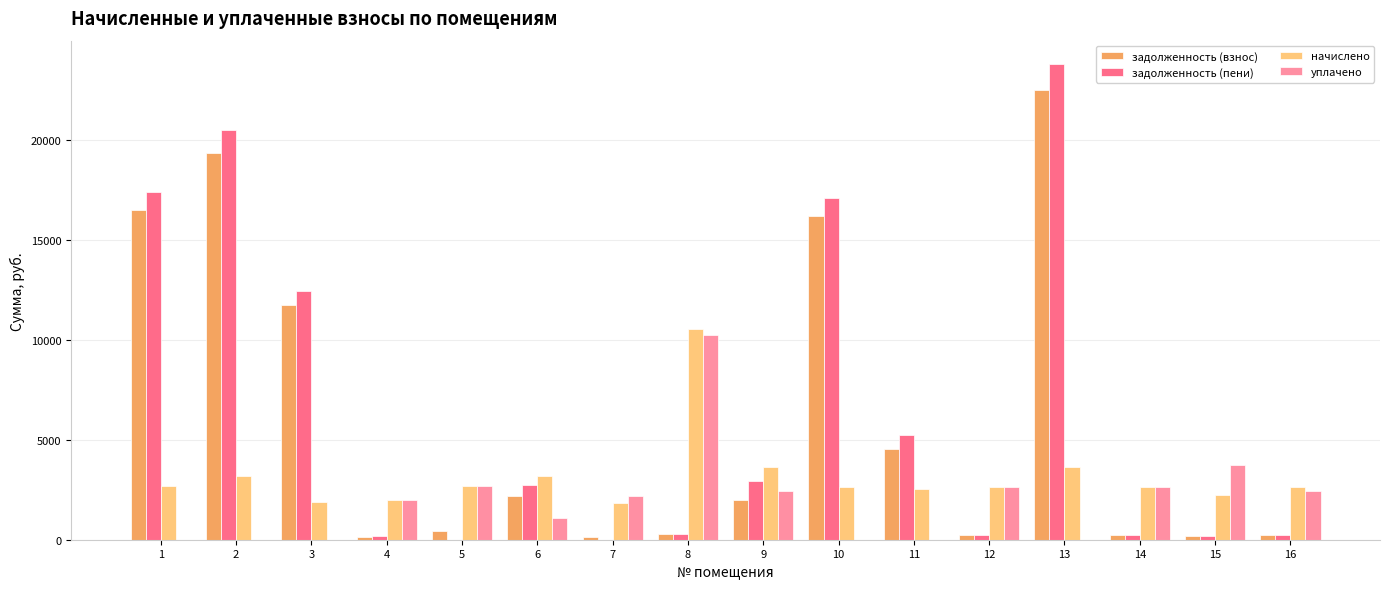

What is the maximum value shown in the chart?

23794.0